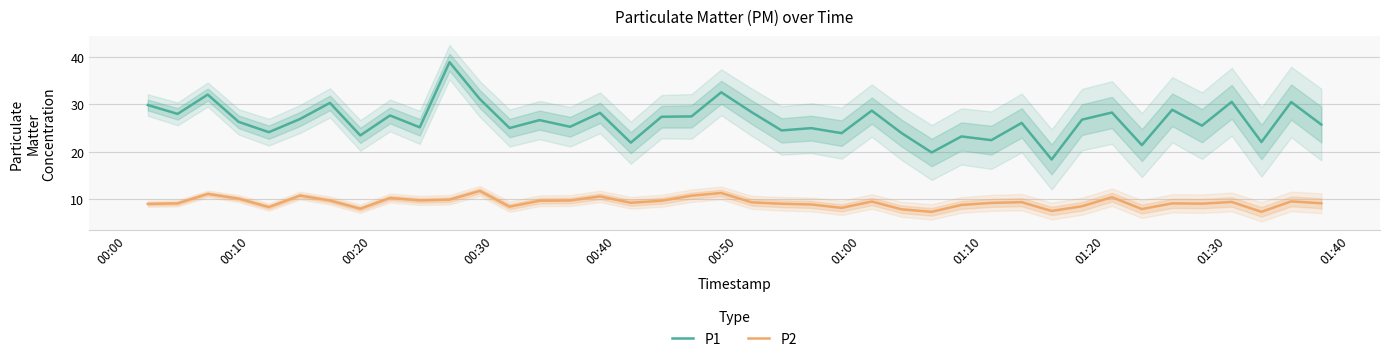

What is the minimum value for P1?

18.4